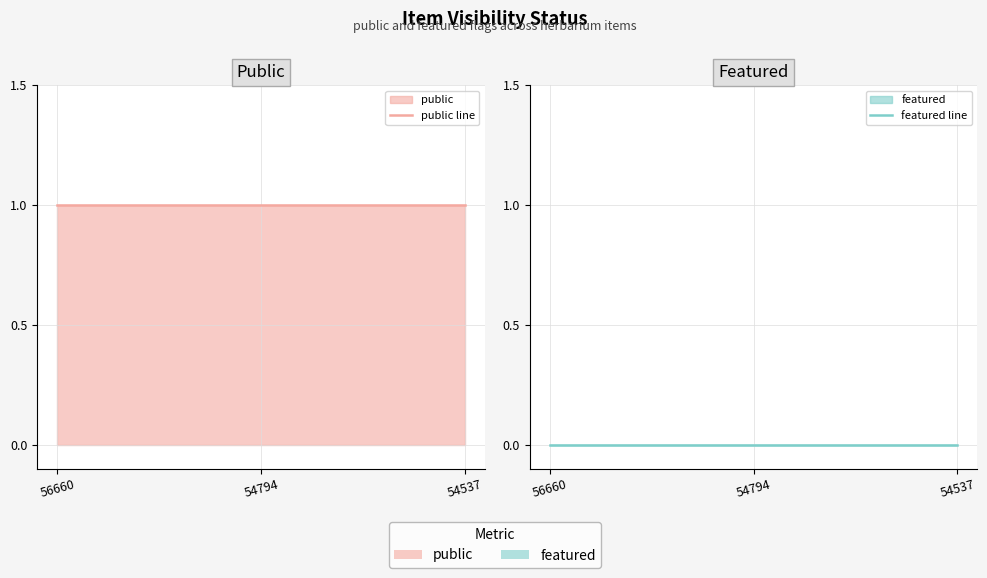

Which series has the widest spread of values?

public line